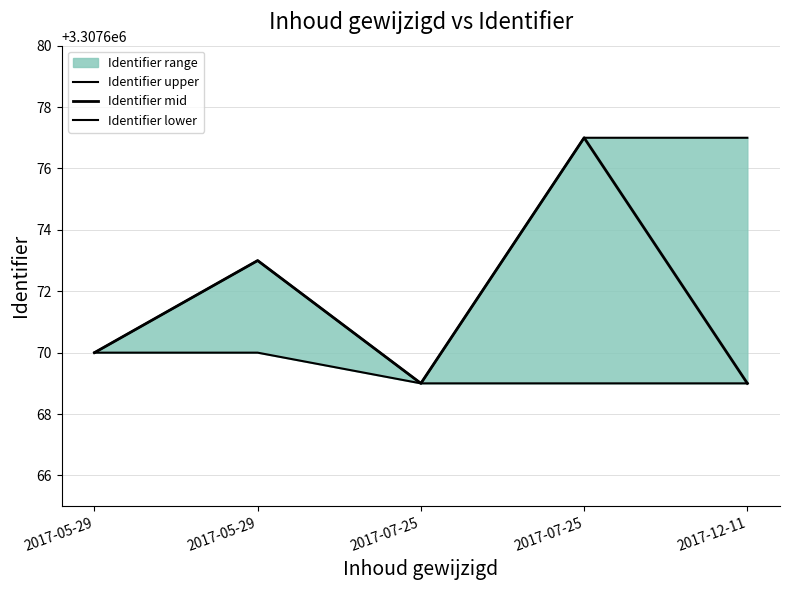

What is the sum of the Identifier upper values at 2017-07-25 and 2017-05-29?

6615342